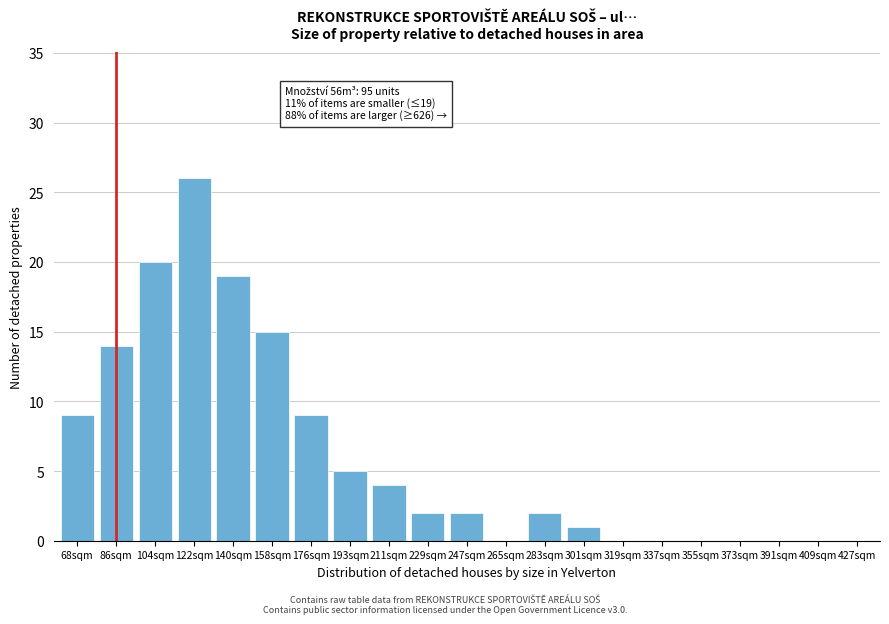

Reading left to right, what are all the values shown in this chart?

68sqm=9	86sqm=14	104sqm=20	122sqm=26	140sqm=19	158sqm=15	176sqm=9	193sqm=5	211sqm=4	229sqm=2	247sqm=2	265sqm=0	283sqm=2	301sqm=1	319sqm=0	337sqm=0	355sqm=0	373sqm=0	391sqm=0	409sqm=0	427sqm=0